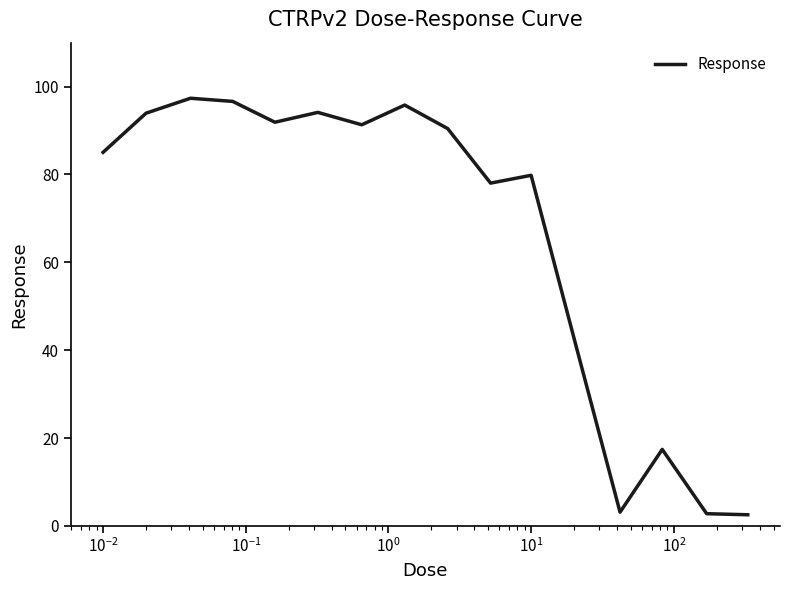

Does the chart have visible grid lines?

No